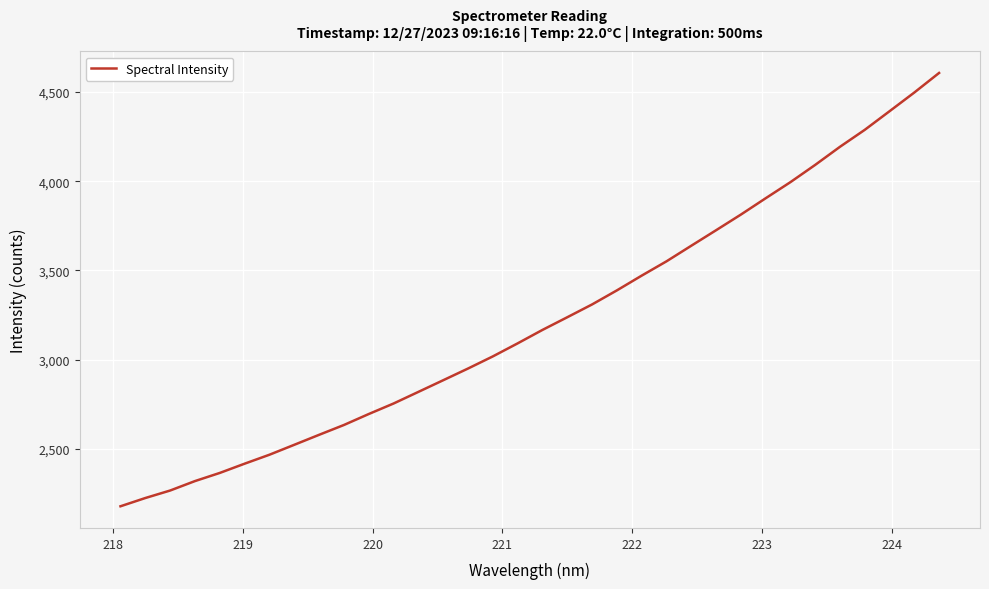

True or false: the data has more than 1 interior local peaks.

False